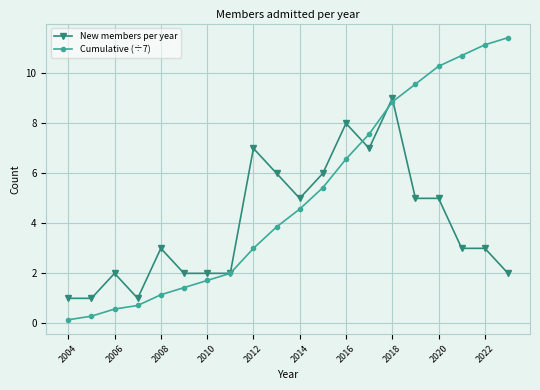

What is the value of the Cumulative (÷7) point at the 20th from the left?

11.4